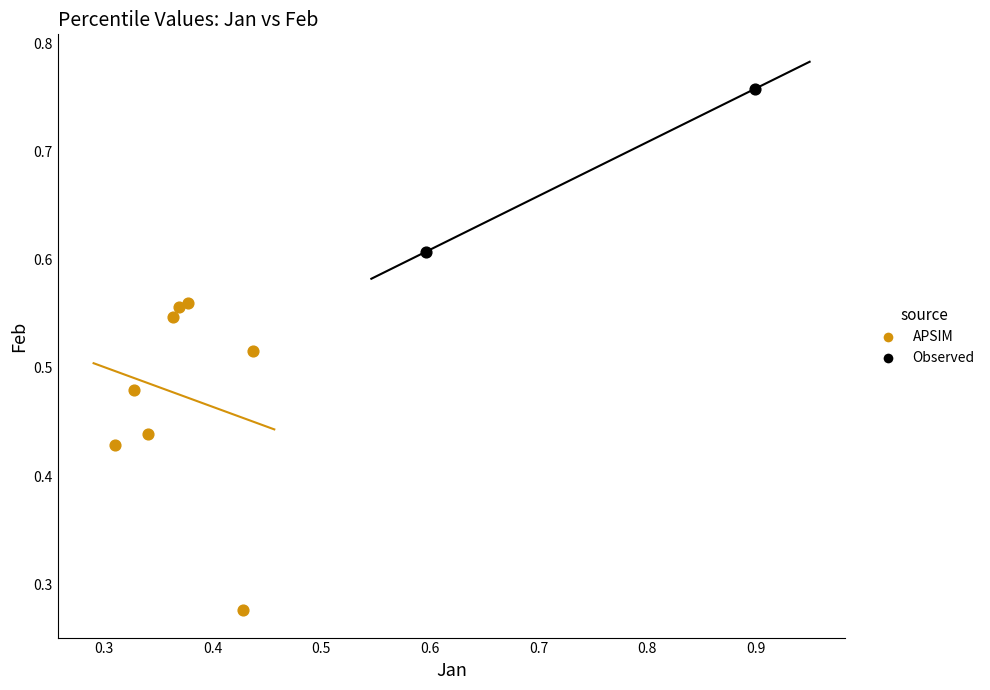

What are all the series names shown in the legend?

APSIM, Observed